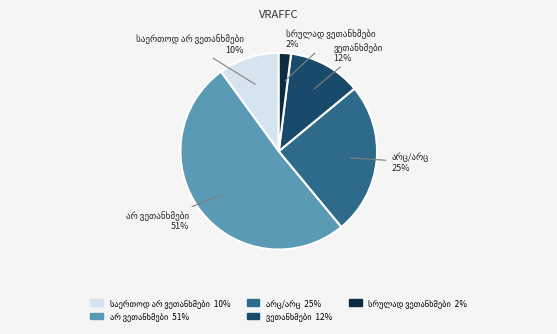

Is there any slice that represents more than half of the pie?

Yes